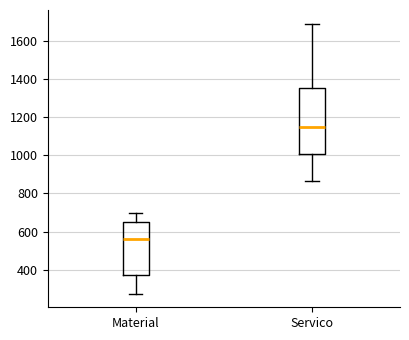

Where does the lower whisker of the box for Material end on the y-axis? The values are not printed on the chart, so give them approximately, as read against the axis.

280